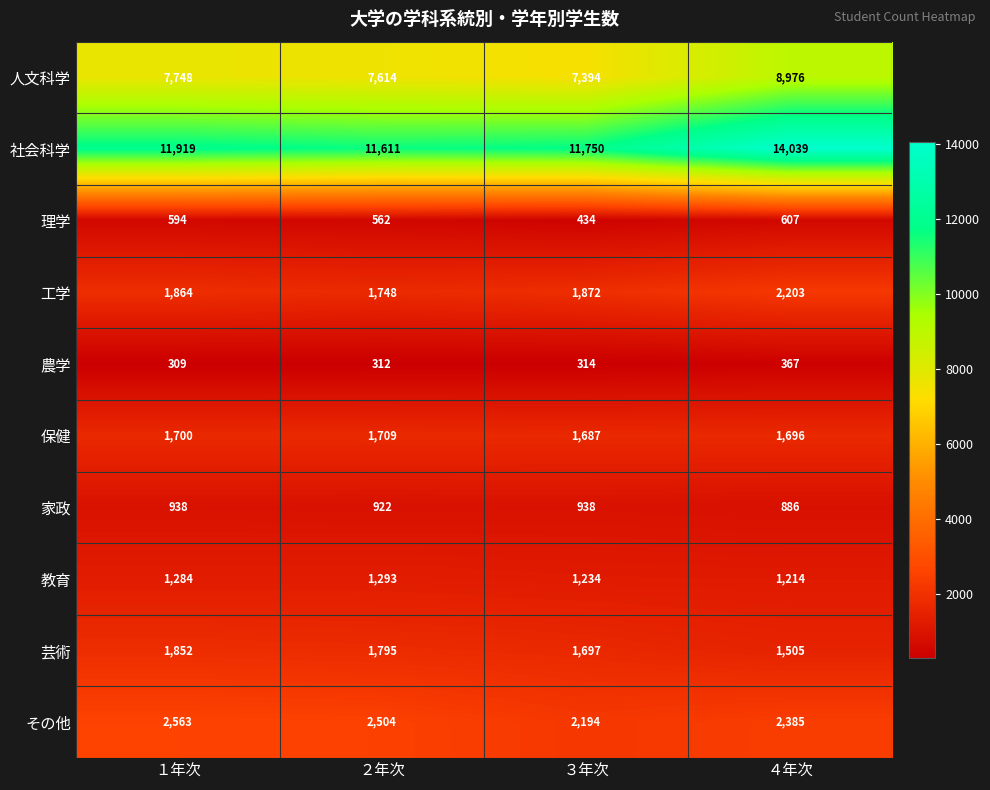

At which category does the chart reach its peak across all series?

４年次